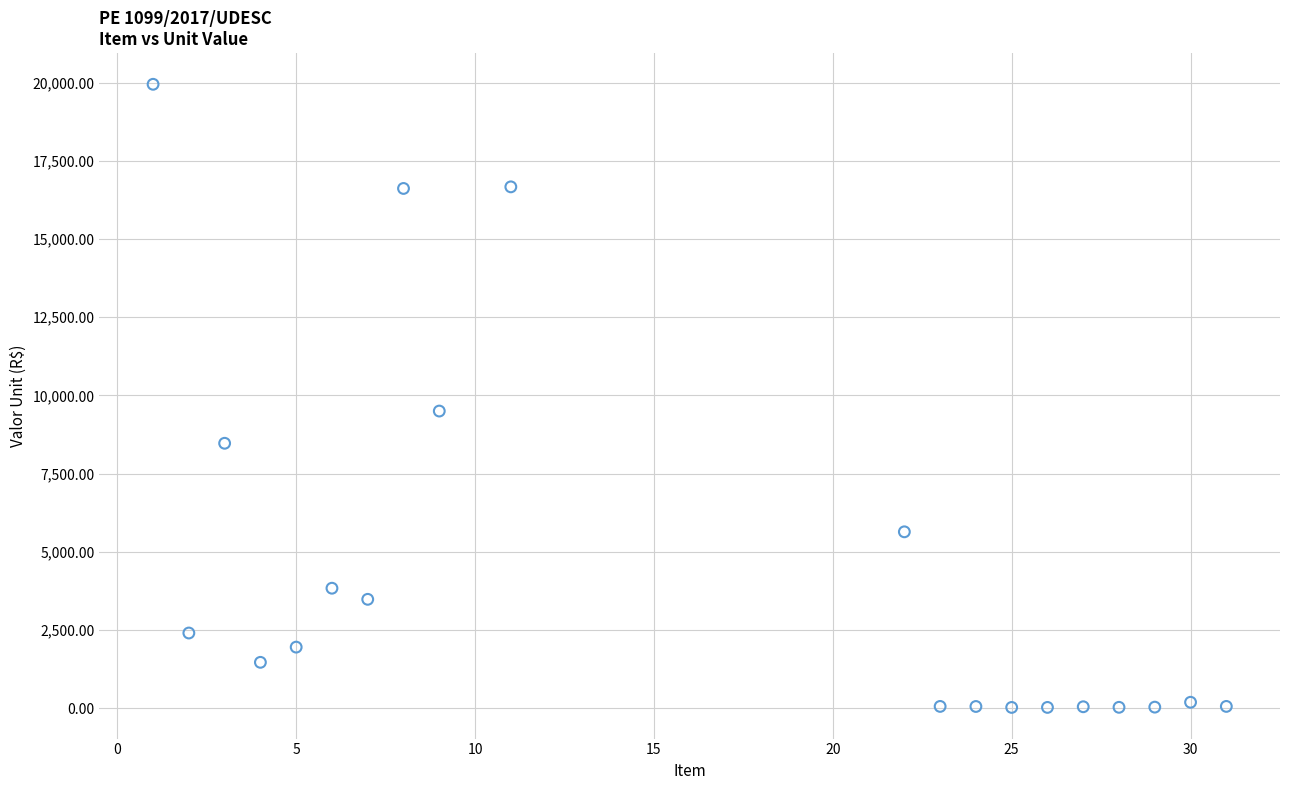

What Y value in the scatter plot is closest to 9985?

9500.0